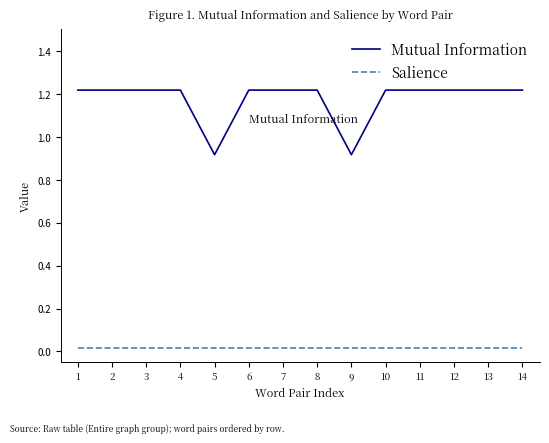

At how many categories does at least one series exceed 0?

14